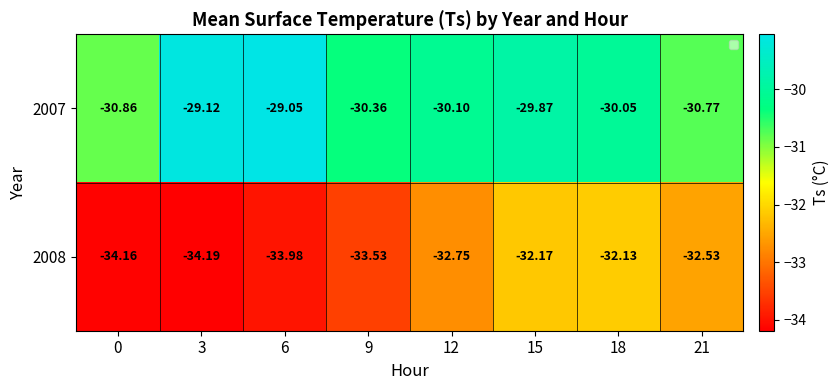

What is the difference between the highest and lowest values at 21?

1.8